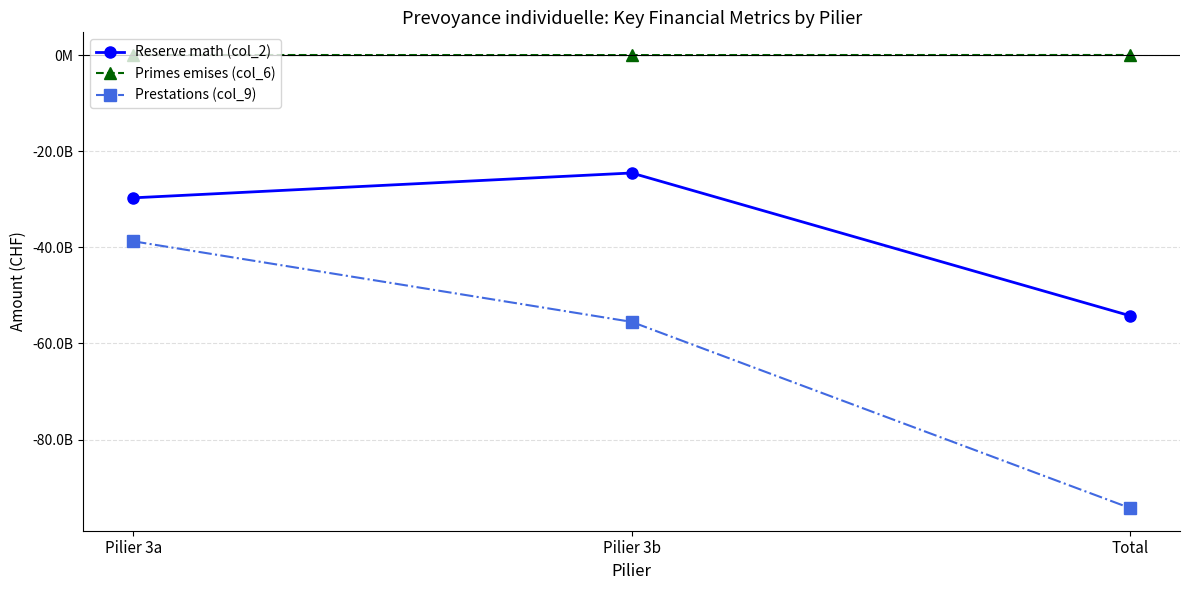

Where is Reserve math (col_2) nearest to the value -39394070557?

Pilier 3a